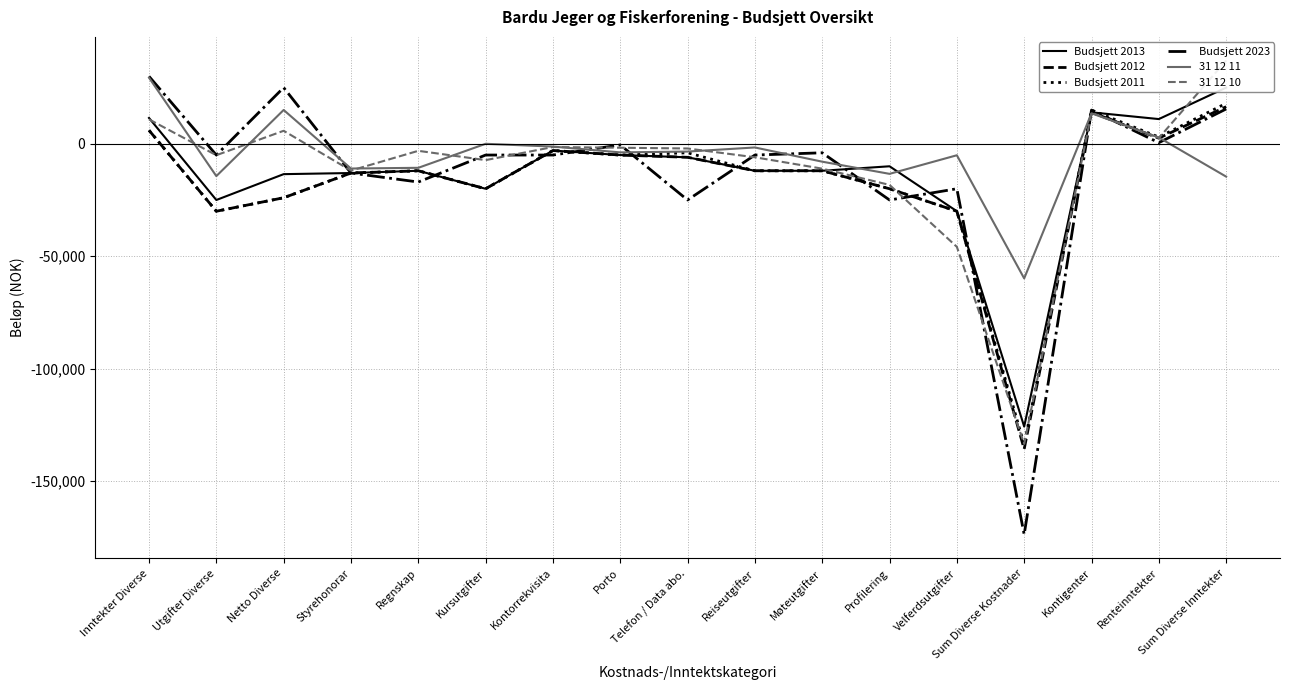

The 31 12 10 series shows -30592 at Sum Diverse Kostnader. True or false?

False